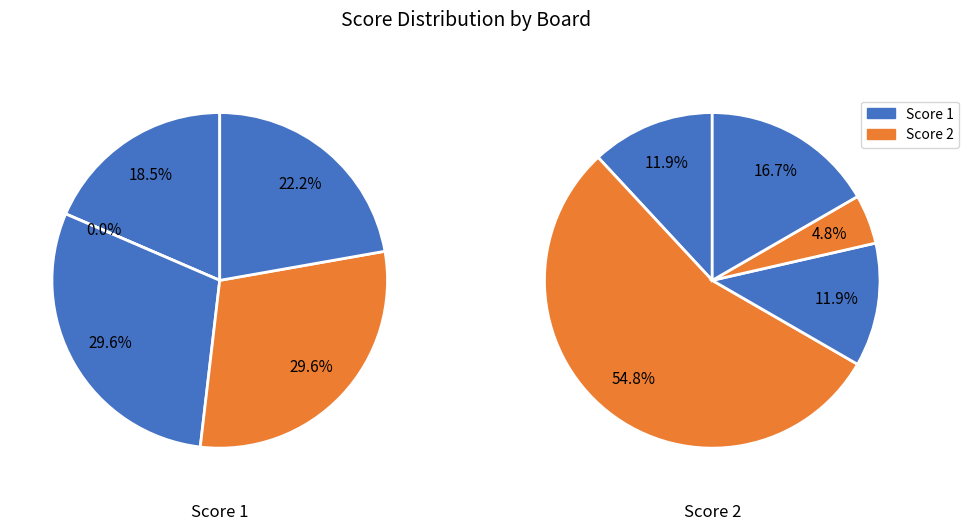

The 3 slice represents 12% of the pie. True or false?

True